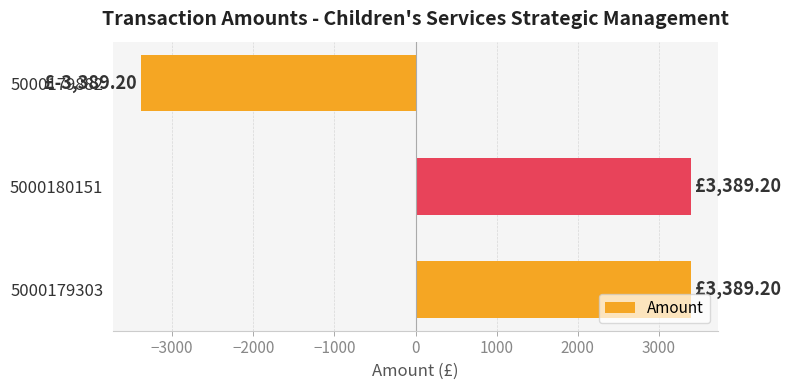

What is the change in value from 5000180151 to 5000179882?

-6778.4